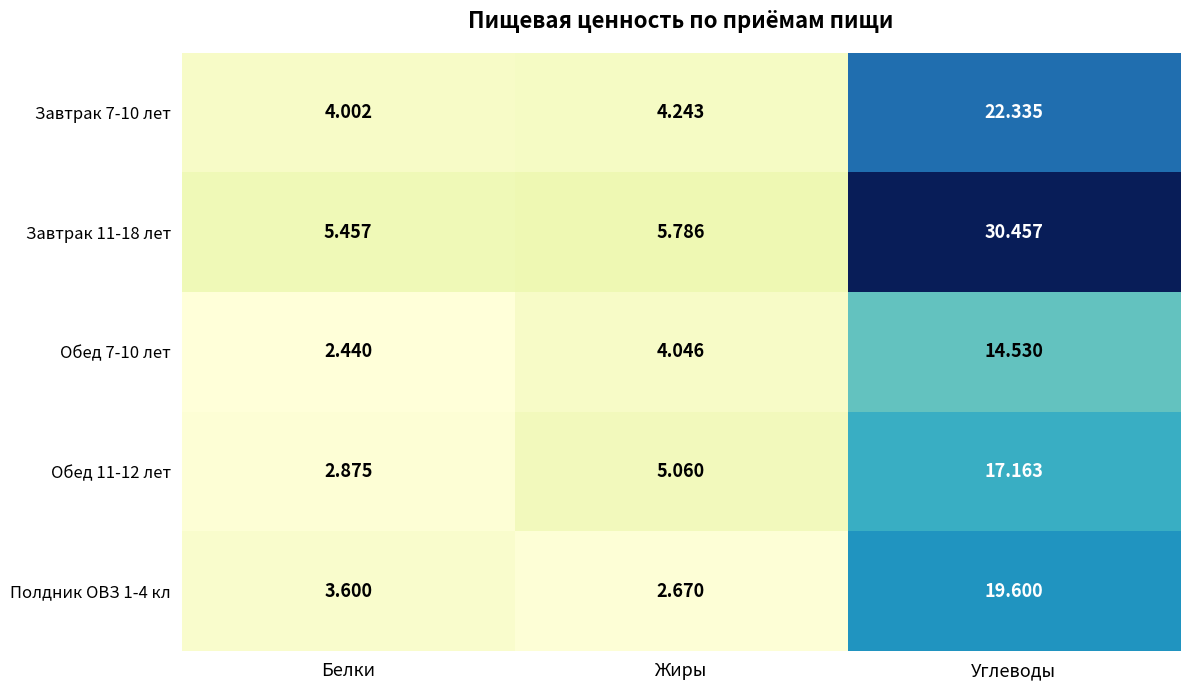

Where is Обед 11-12 лет nearest to the value 10?

Жиры